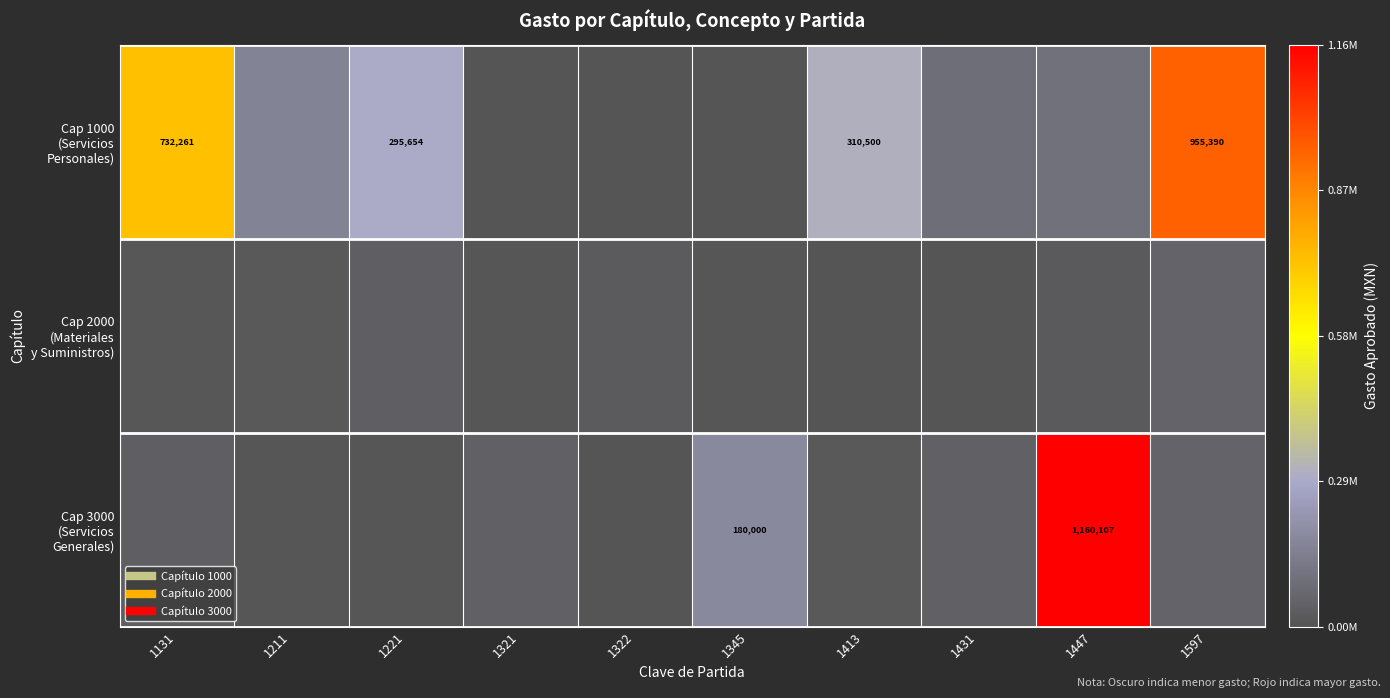

At how many categories does at least one series exceed 1139771?

1